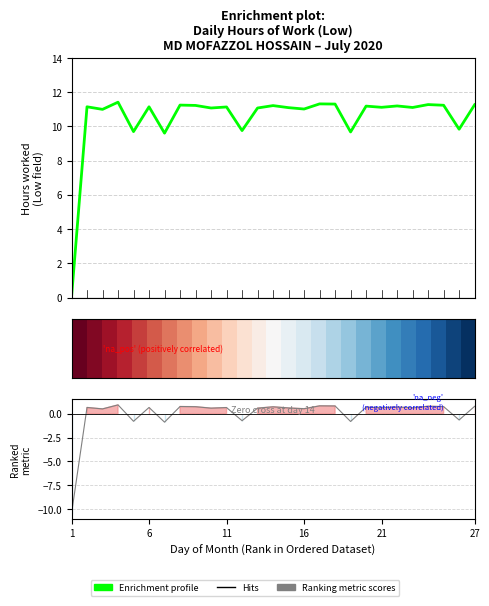

How many positive values does the Ranking metric scores series have?

21